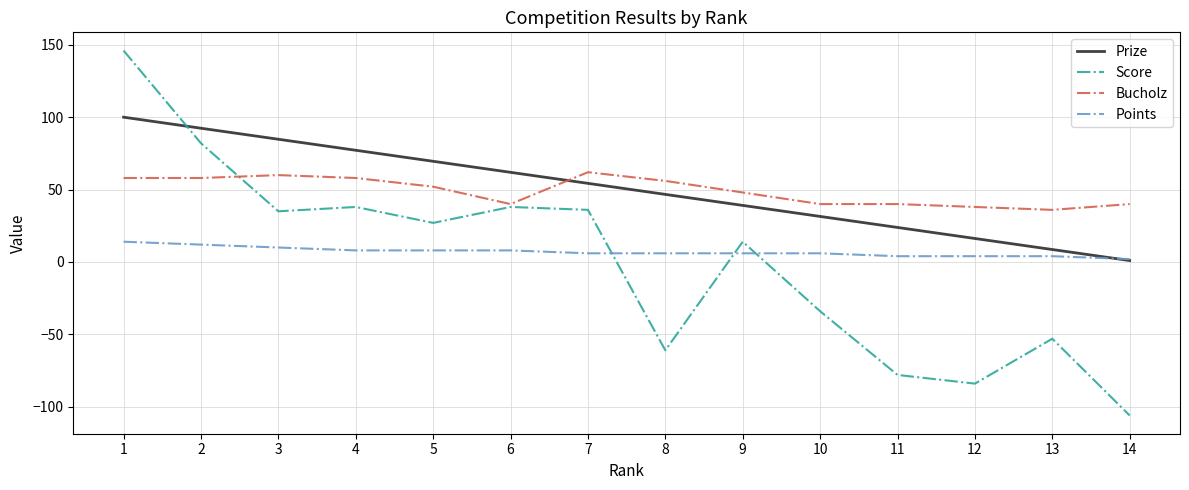

True or false: Bucholz and Prize intersect in this chart.

True